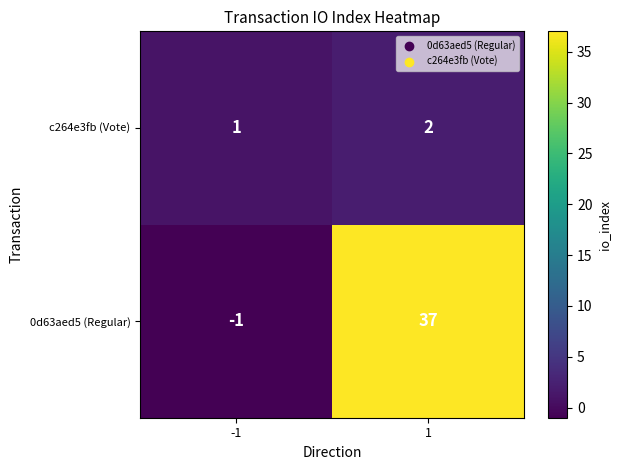

Which series has the widest spread of values?

0d63aed5 (Regular)